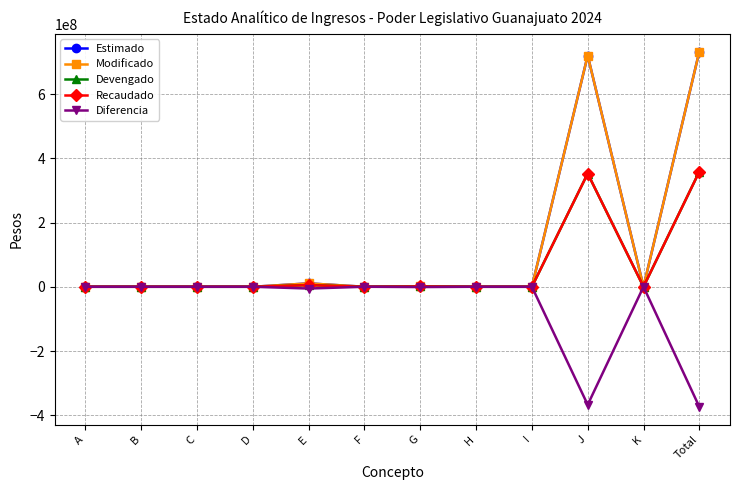

What is the label of the 2nd point from the left?

B